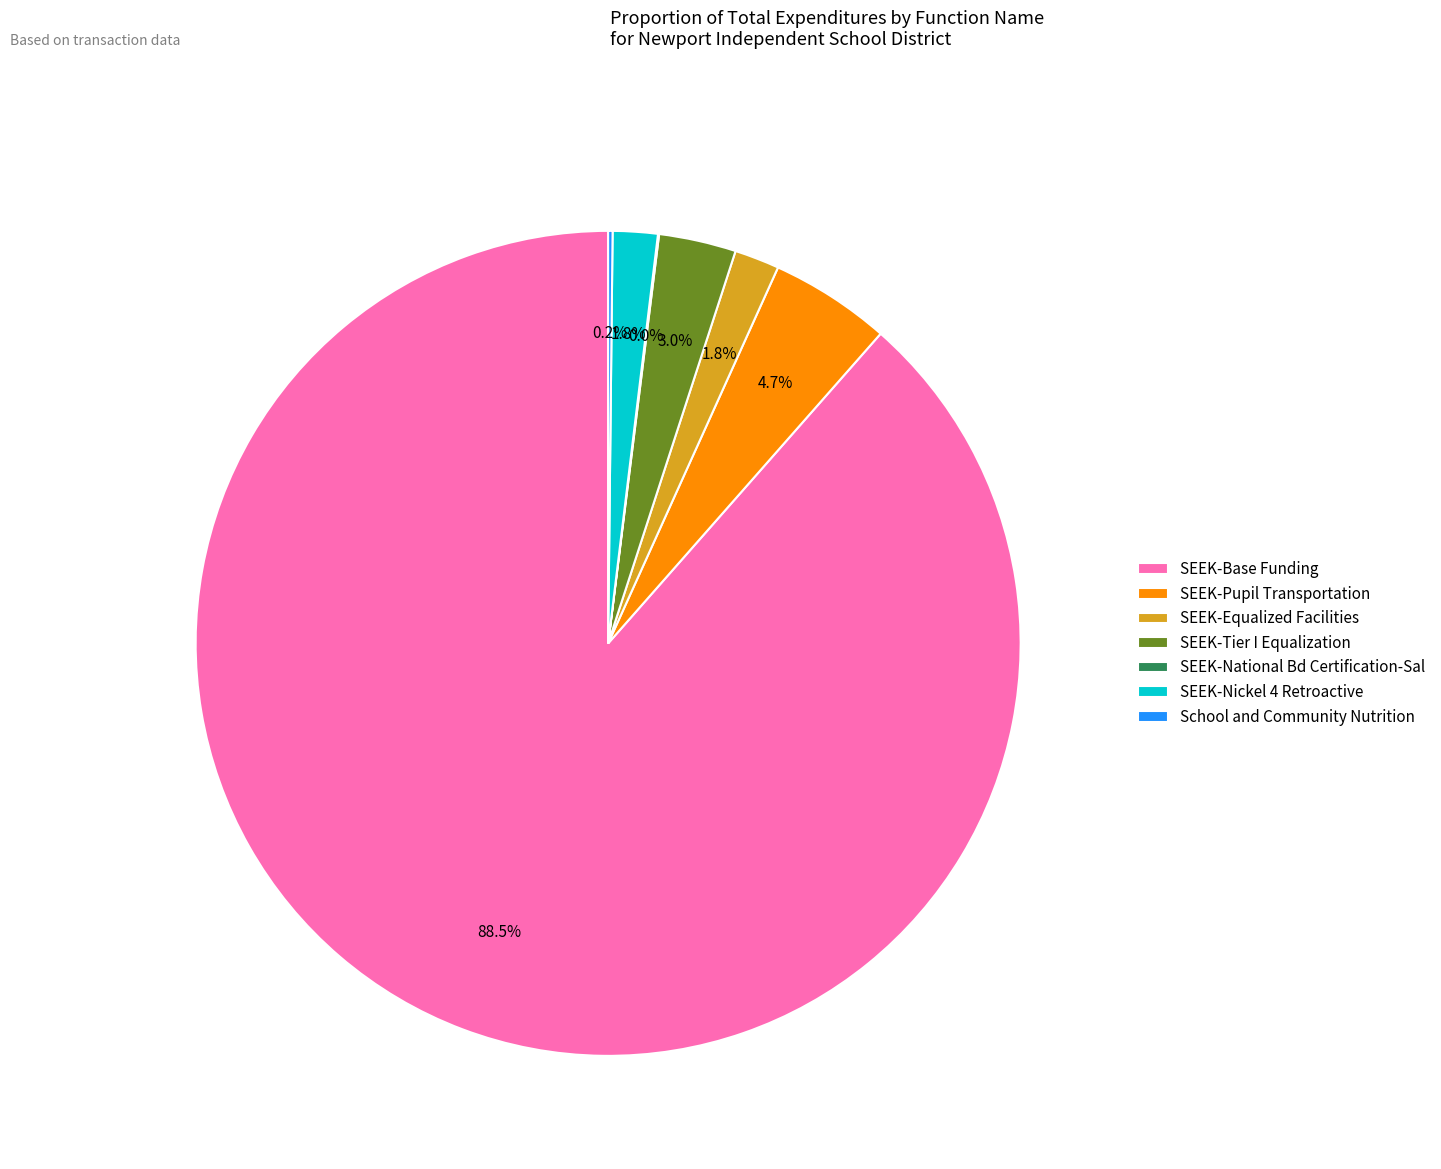

What percentage is NOT represented by SEEK-Nickel 4 Retroactive?

98.2%